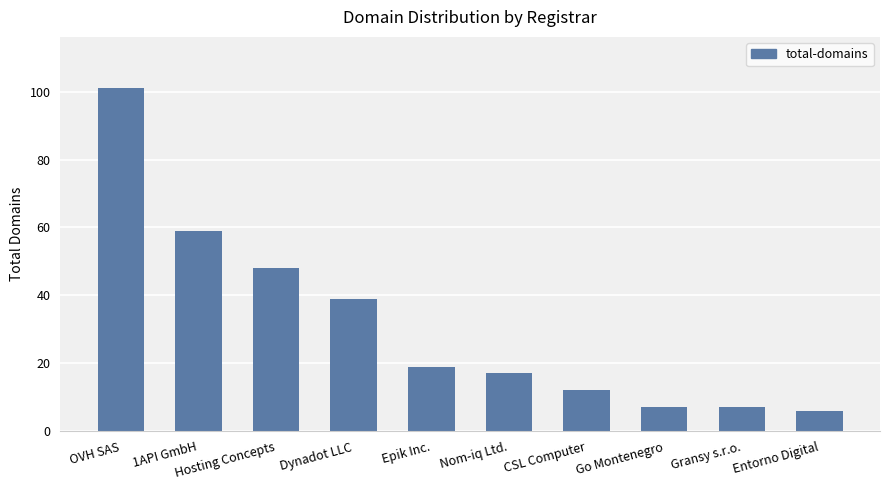

Reading left to right, extract all data points from this chart.

101	59	48	39	19	17	12	7	7	6